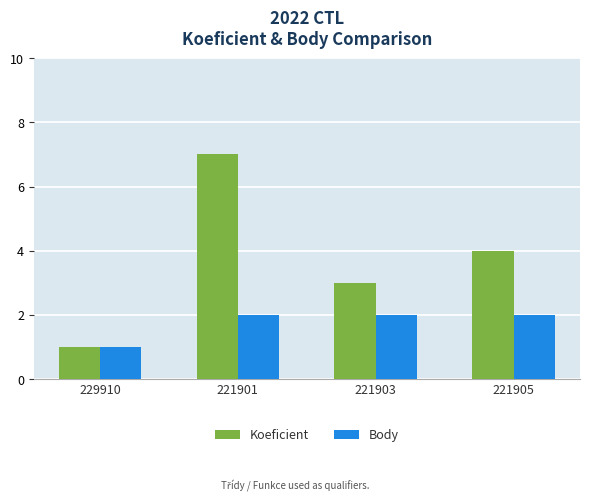

What is the difference between the maximum and second lowest values in the Koeficient series?

4